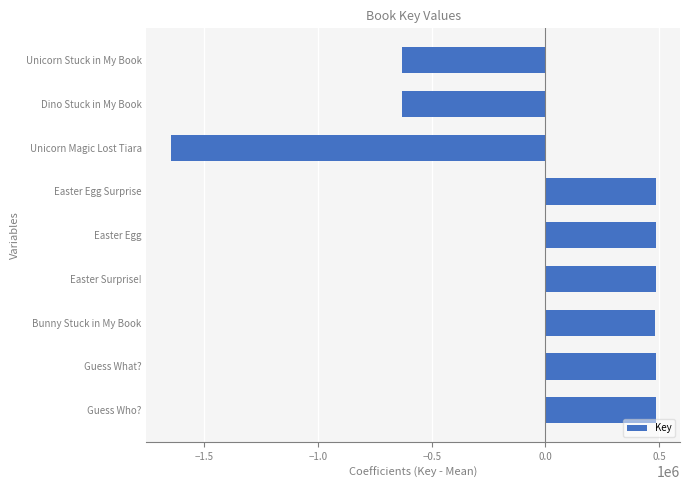

How many data points are less than 485184?

4